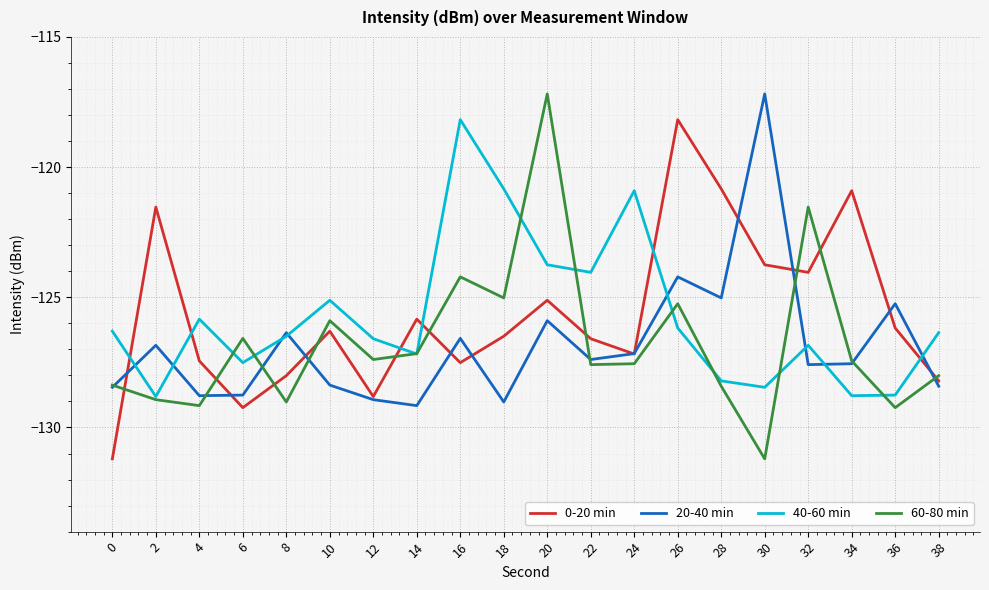

True or false: 60-80 min and 0-20 min intersect in this chart.

True